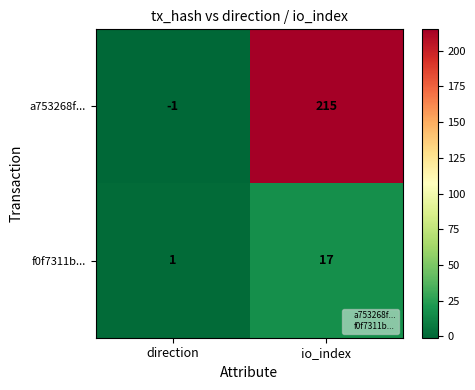

What is the difference between the f0f7311b... values at io_index and direction?

16